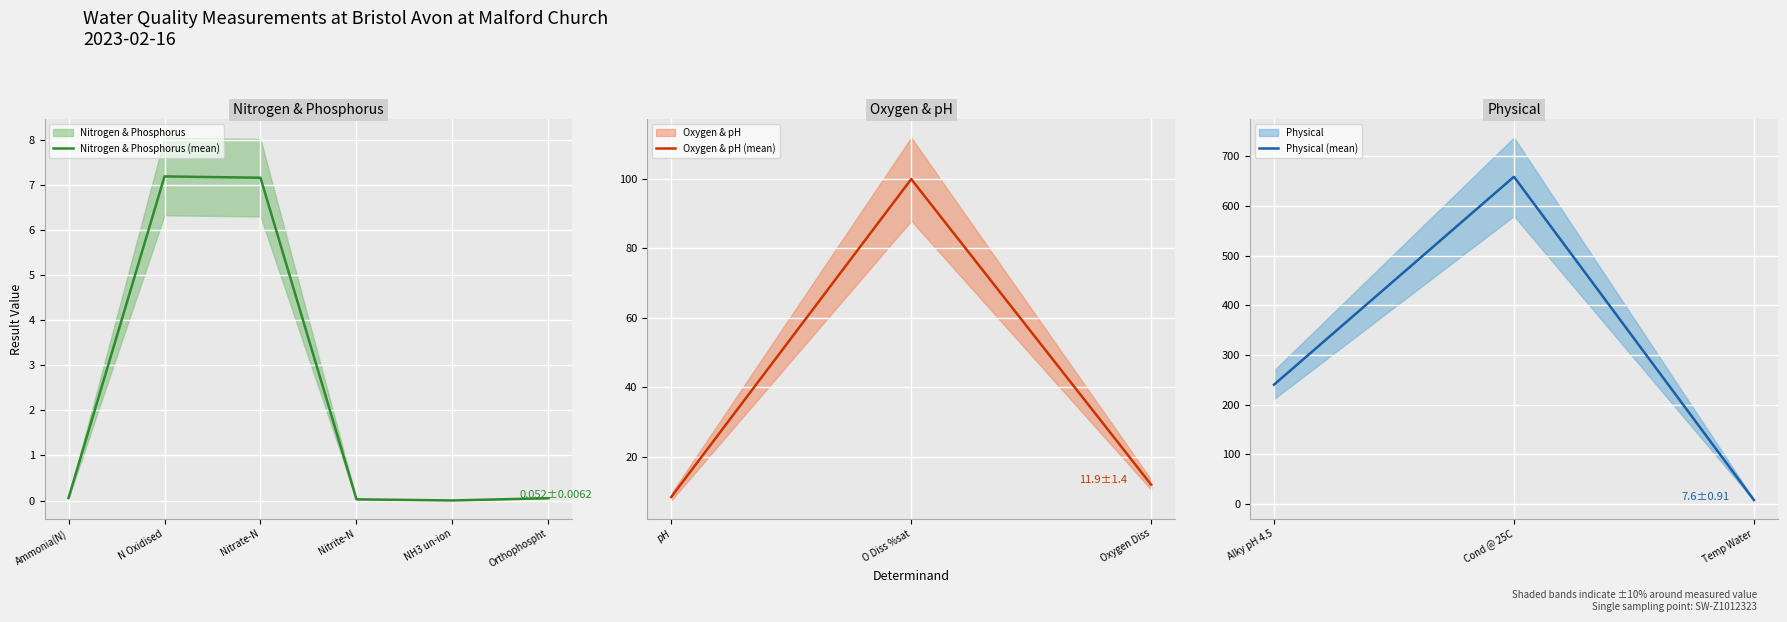

Reading left to right, what are all the values shown in this chart?

Ammonia(N)=0.1	pH=8.3	O Diss %sat=100.0	N Oxidised=7.2	Nitrate-N=7.2	Nitrite-N=0.0	NH3 un-ion=0.0	Oxygen Diss=11.9	Orthophospht=0.1	Alky pH 4.5=240.0	Cond @ 25C=659.0	Temp Water=7.6